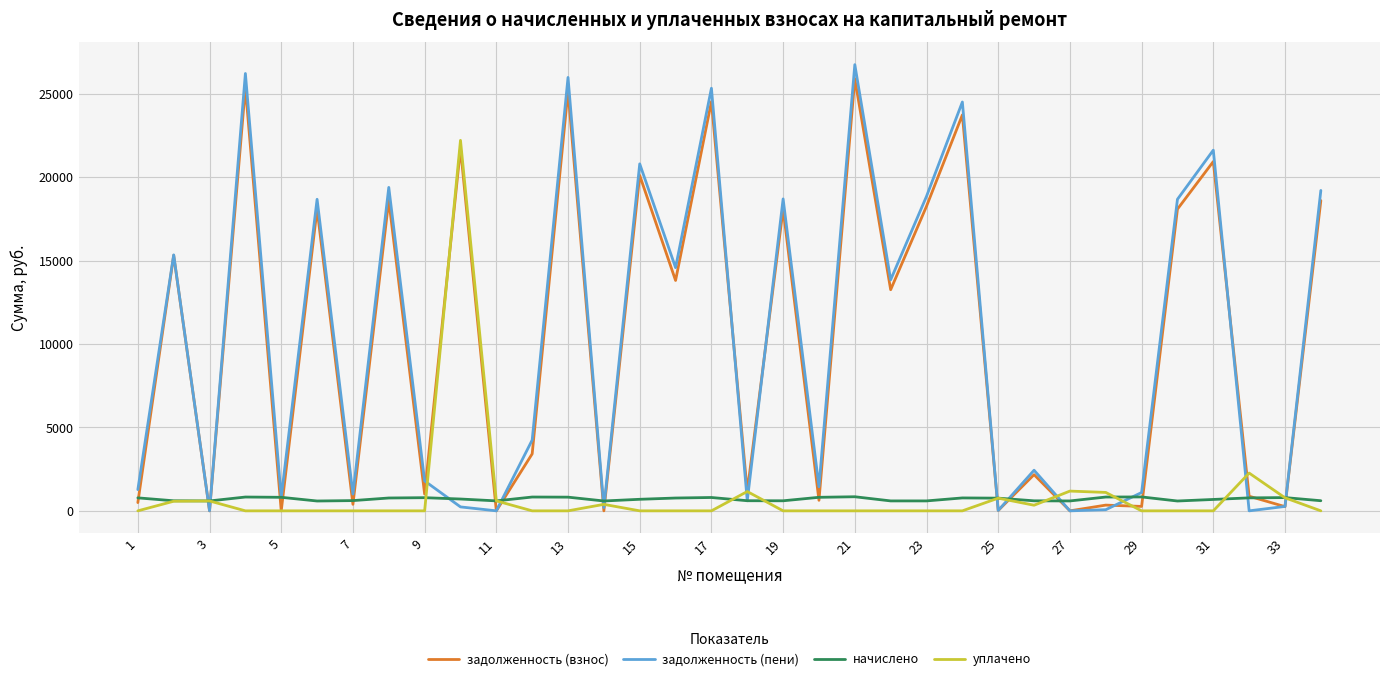

What is the maximum value for уплачено?

22203.0